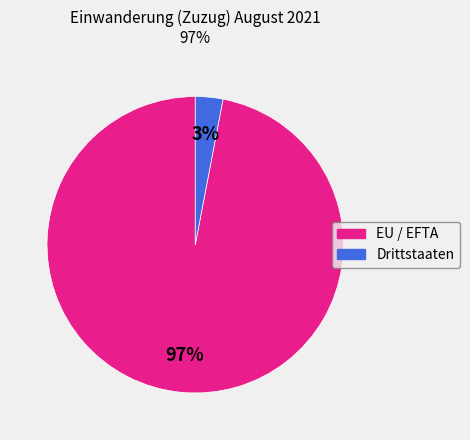

Rank the categories by value from highest to lowest.

EU / EFTA, Drittstaaten